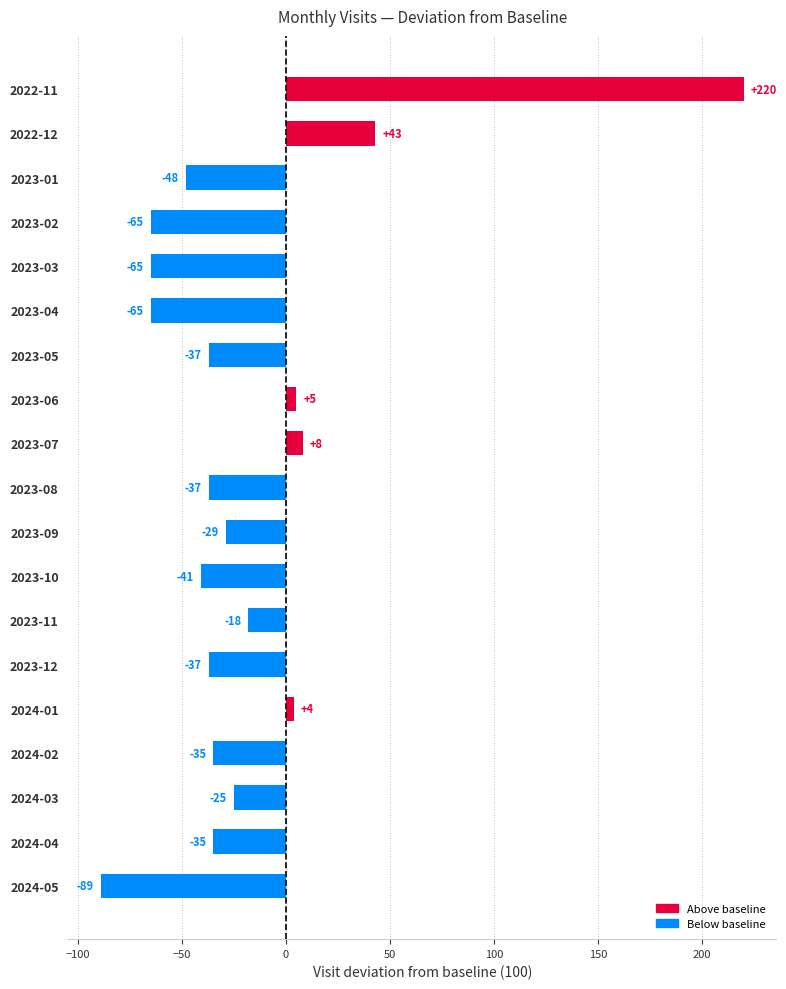

Reading top to bottom, what are all the values shown in this chart?

220	43	-48	-65	-65	-65	-37	5	8	-37	-29	-41	-18	-37	4	-35	-25	-35	-89